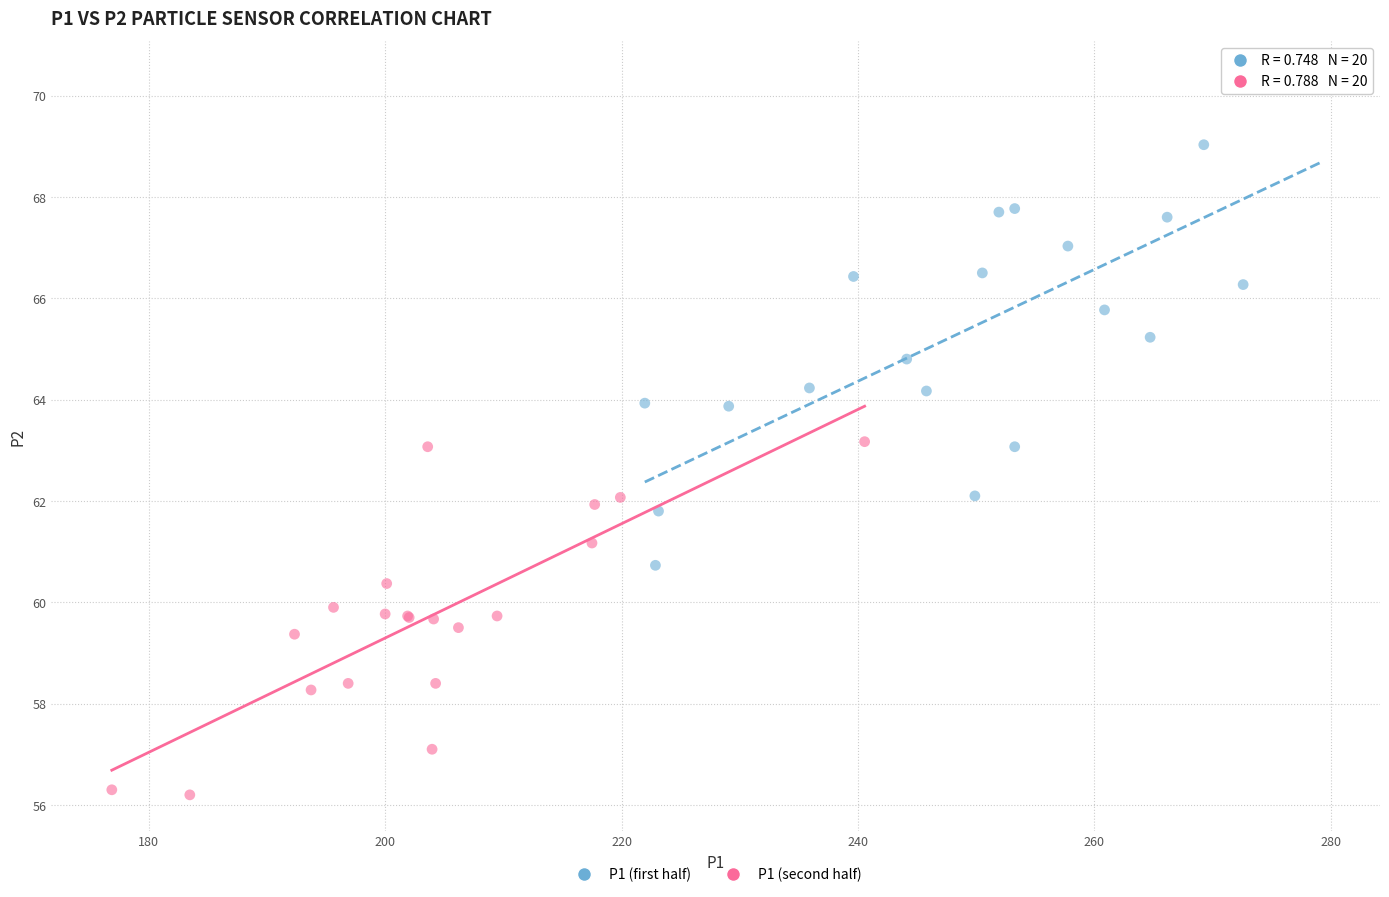

Which series reaches the maximum Y coordinate?

P1 (first half)